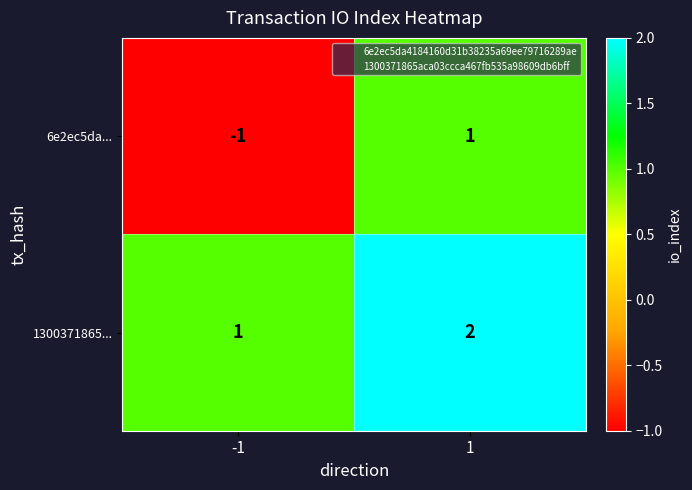

Rank the categories by 6e2ec5da... value from highest to lowest.

1, -1